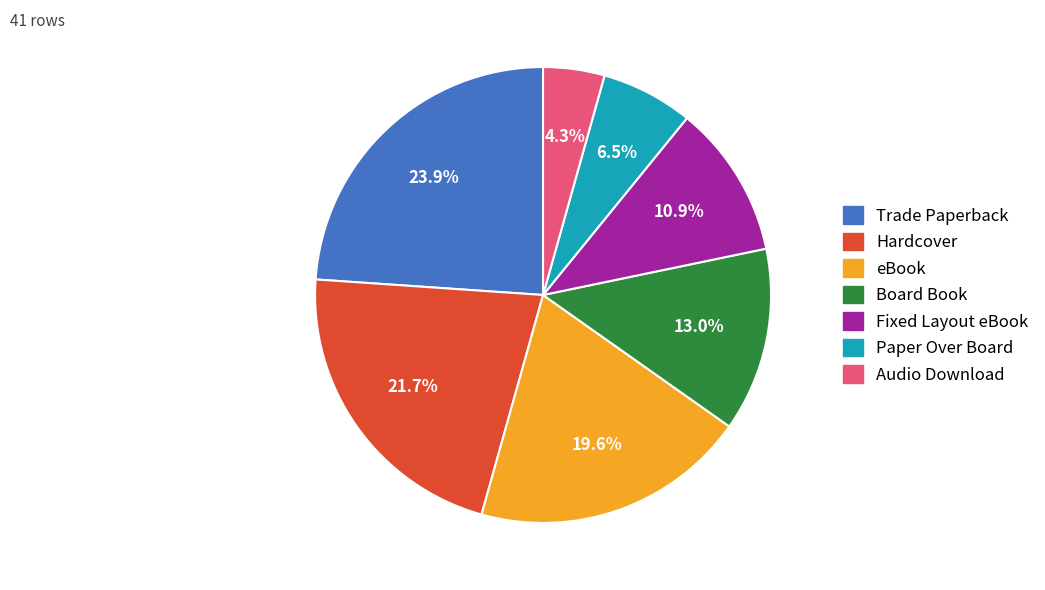

True or false: Trade Paperback accounts for 24% of the total.

True